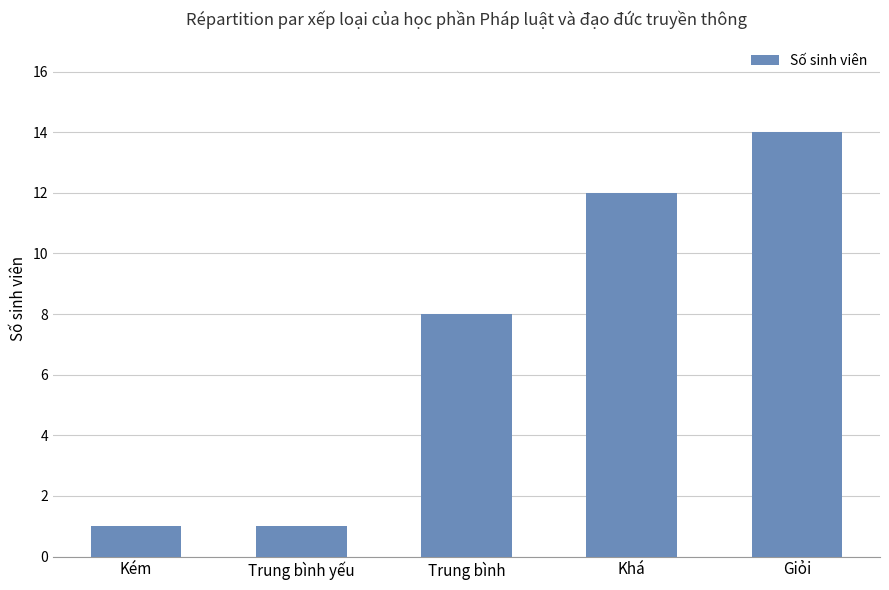

Which label corresponds to the largest value in the chart?

Giỏi